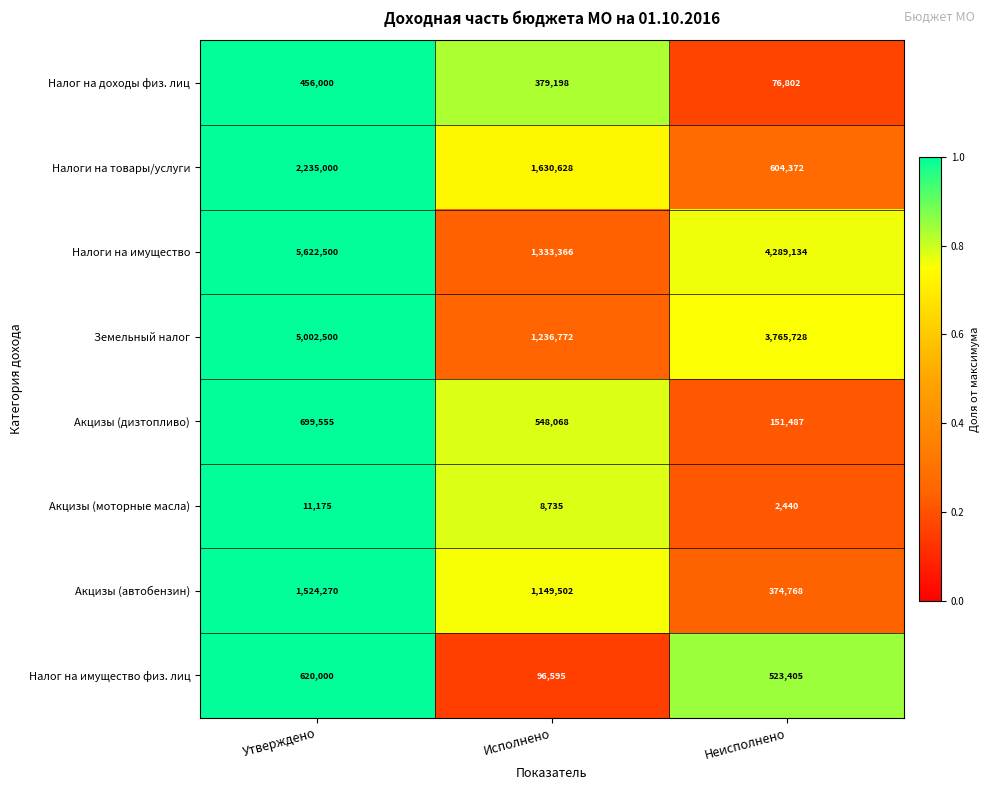

Which series changed the most between Утверждено and Исполнено?

Налоги на имущество